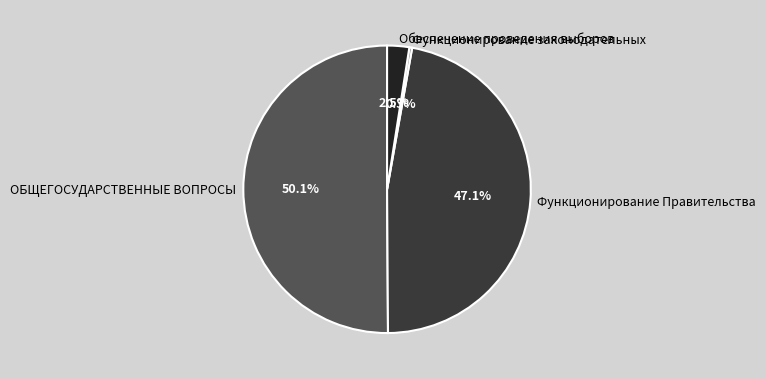

What portion of the pie excludes Функционирование законодательных?

99.7%